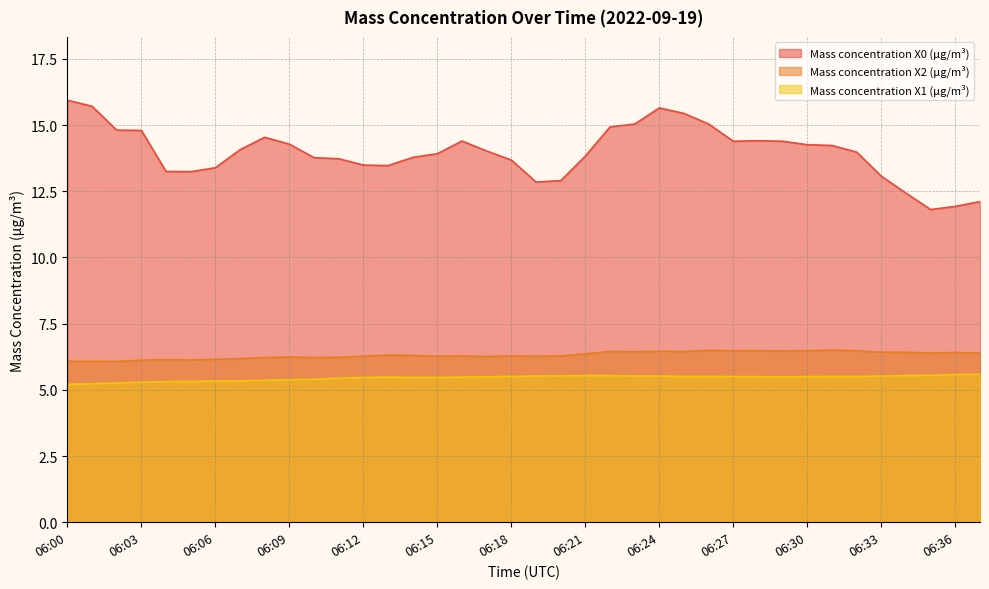

At which category does the chart reach its peak across all series?

06:00